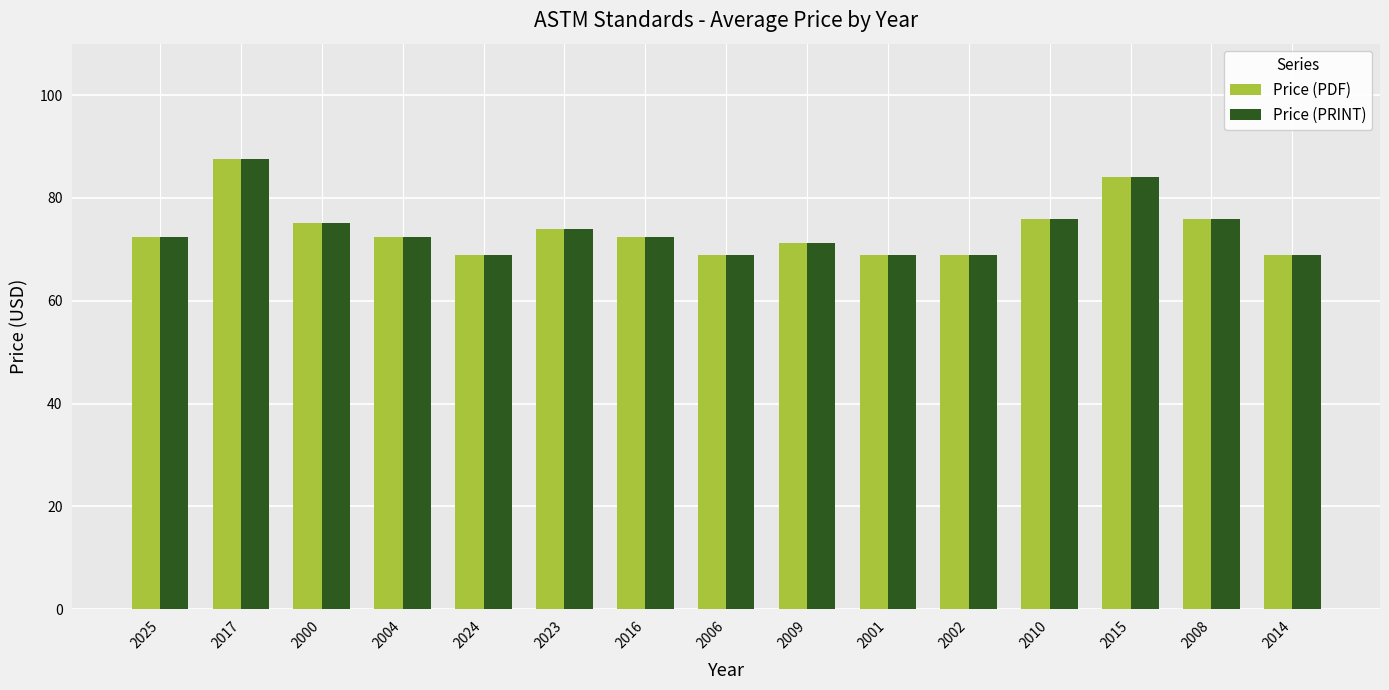

Is it true that Price (PDF) equals 76.0 at 2008?

True